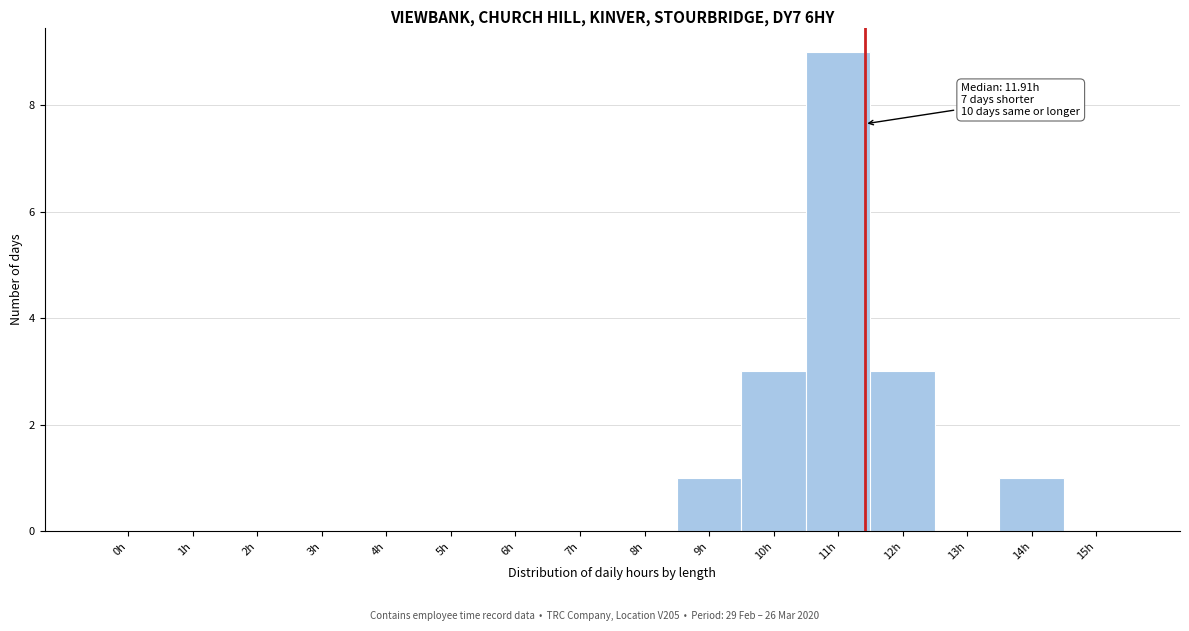

Reading right to left, extract all data points from this chart.

15h=0	14h=1	13h=0	12h=3	11h=9	10h=3	9h=1	8h=0	7h=0	6h=0	5h=0	4h=0	3h=0	2h=0	1h=0	0h=0